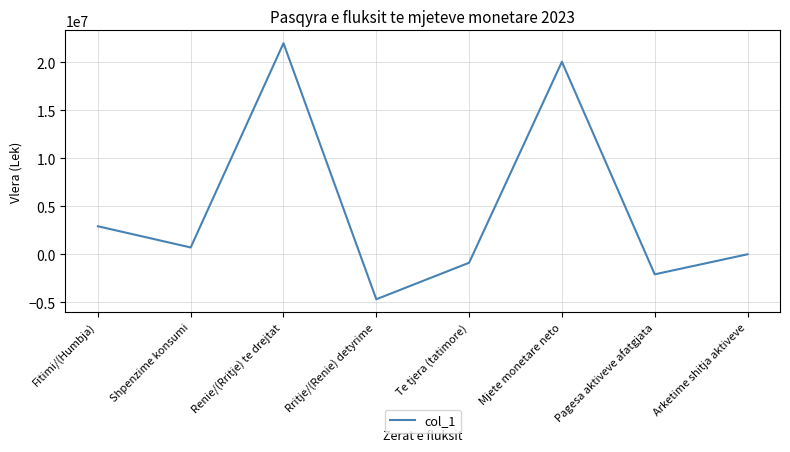

Reading left to right, extract all data points from this chart.

2921660.0	710461.0	22000388.0	-4686405.2	-881739.0	20064364.8	-2088845.0	0.0